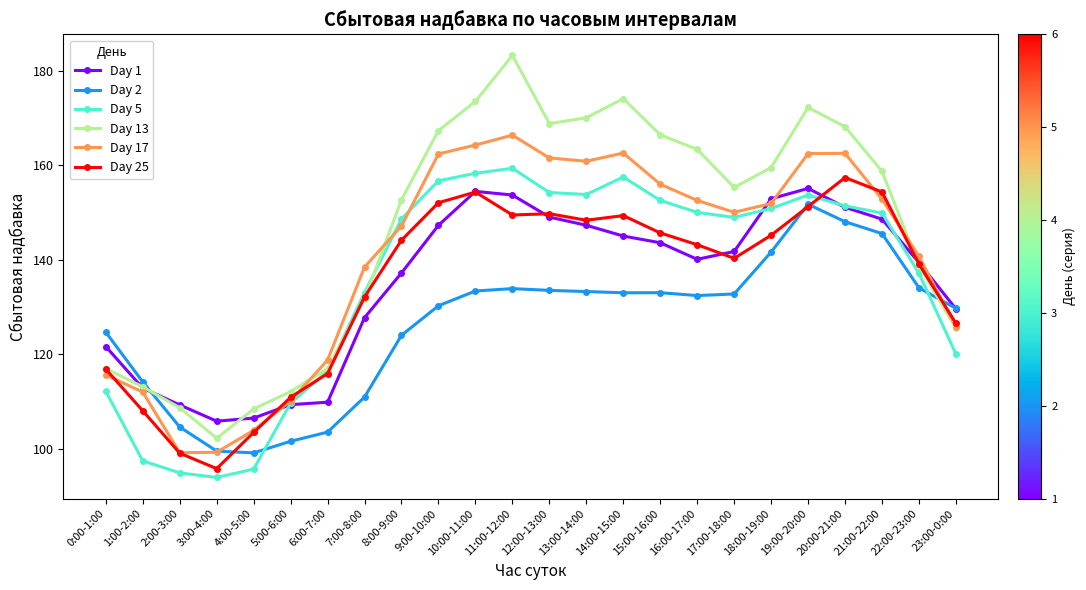

How many values in the Day 17 series exceed 151?

12